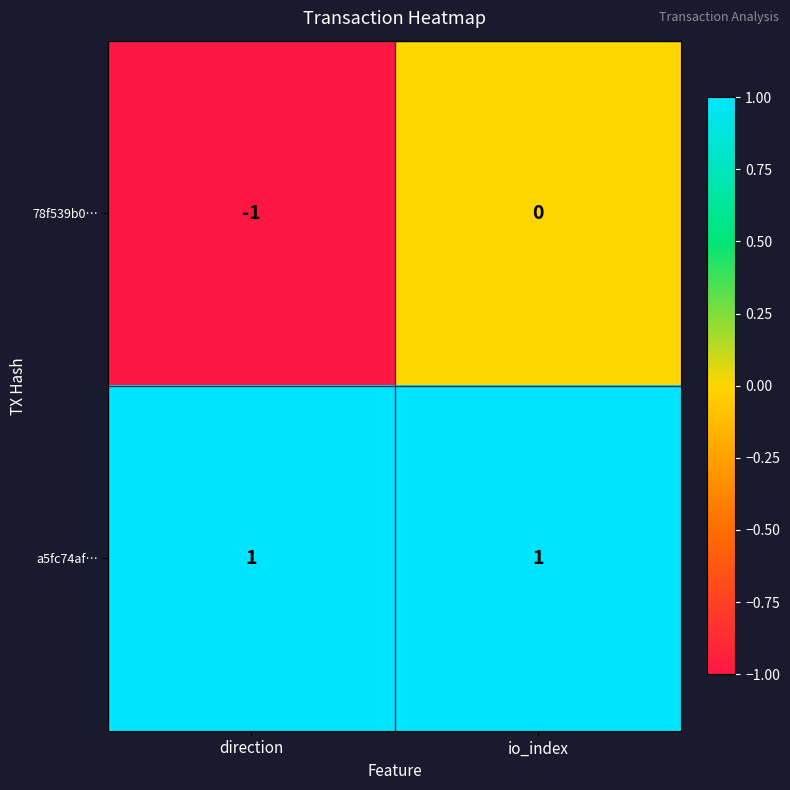

Is it true that 78f539b0… equals 0 at io_index?

True